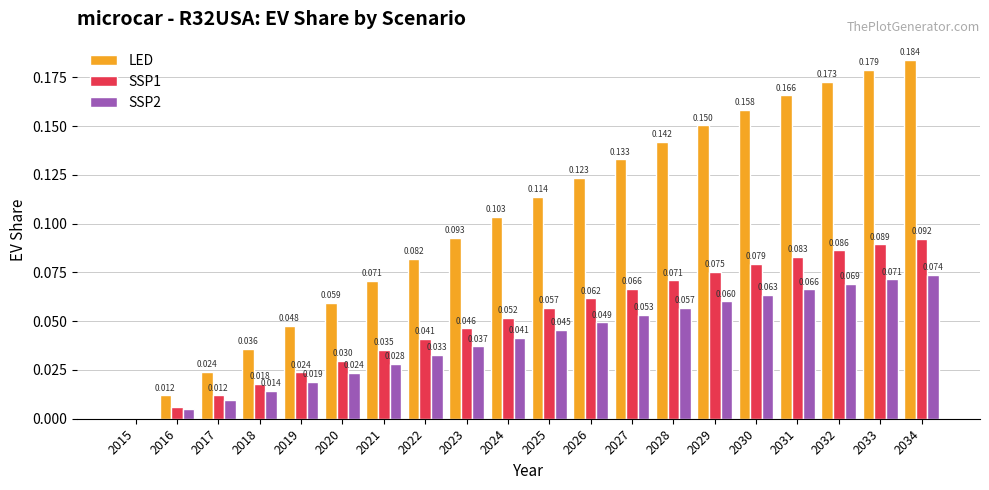

Which series has the largest total across all categories?

LED